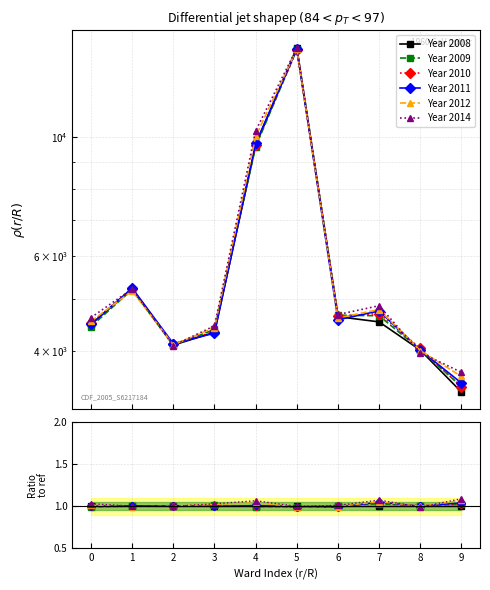

How many lines are shown in the chart?

6